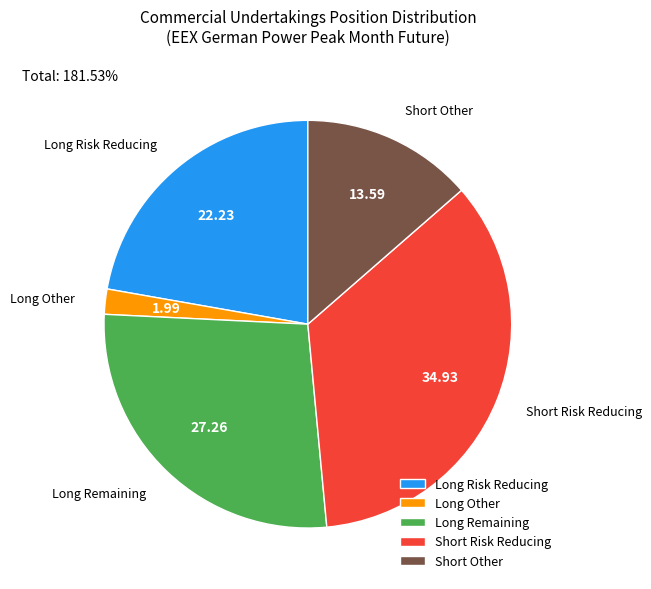

What is the ratio of the value at Short Other to the value at Short Risk Reducing?

0.4